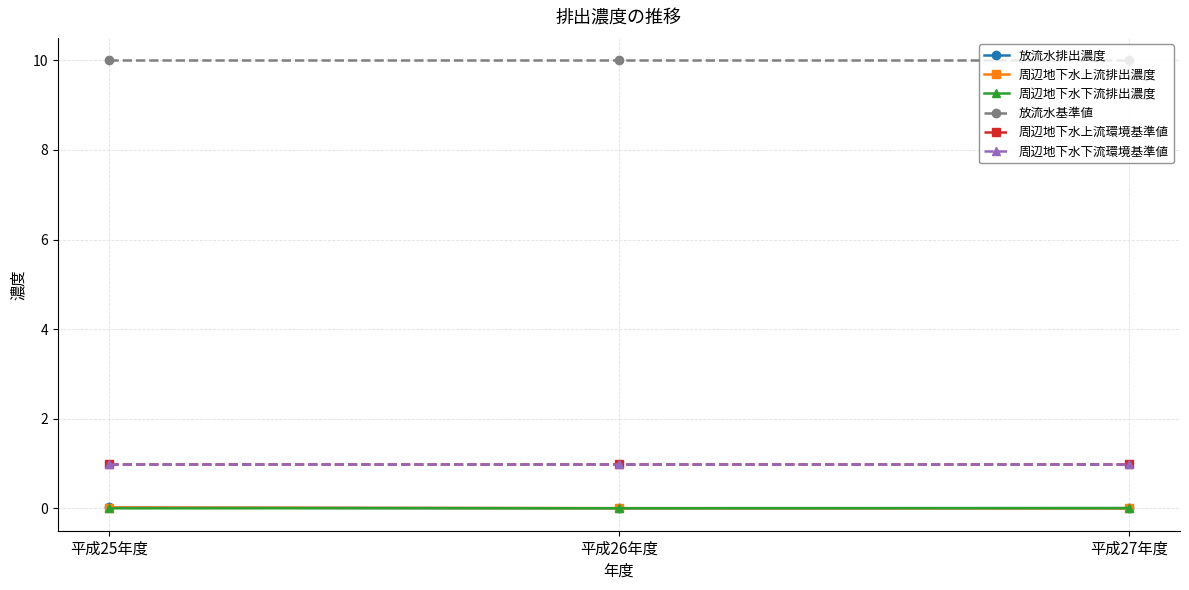

Does the chart have visible grid lines?

Yes